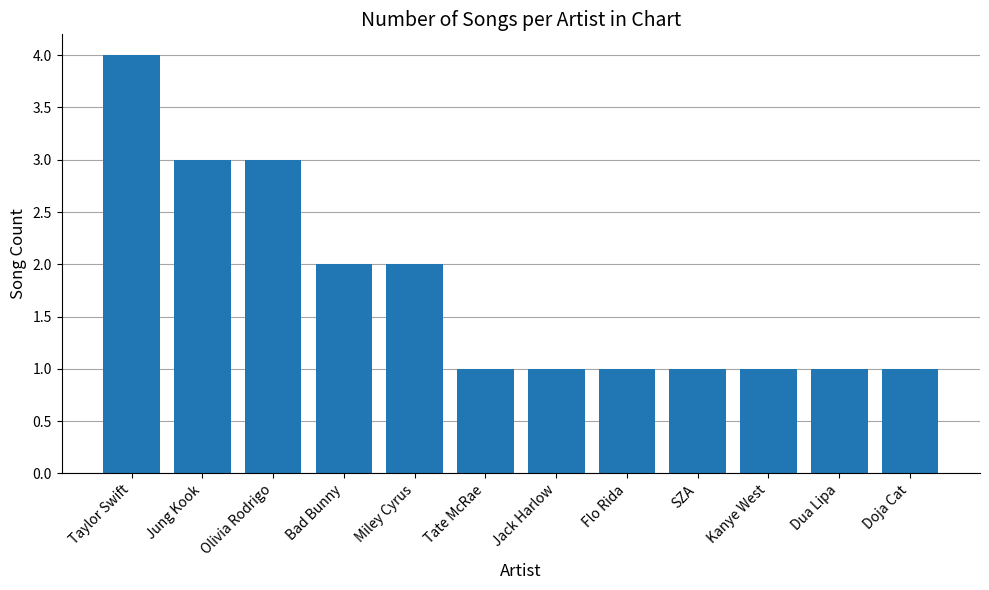

What is the approximate value at SZA?

1